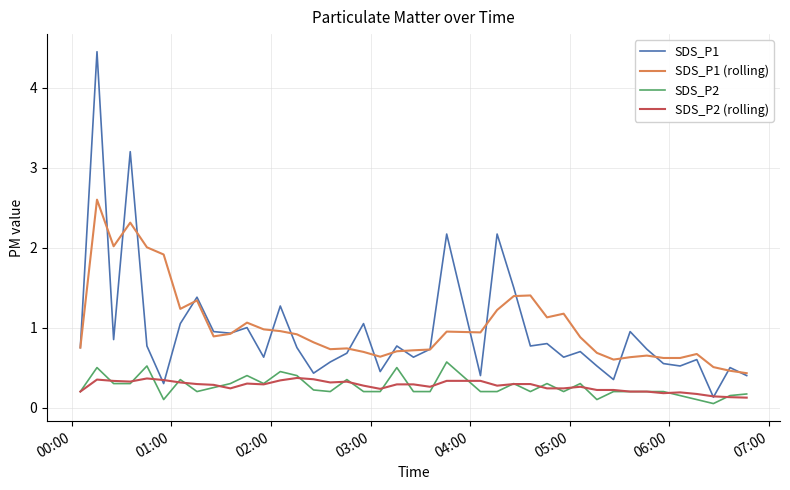

What is the maximum value for SDS_P1 (rolling)?

2.6